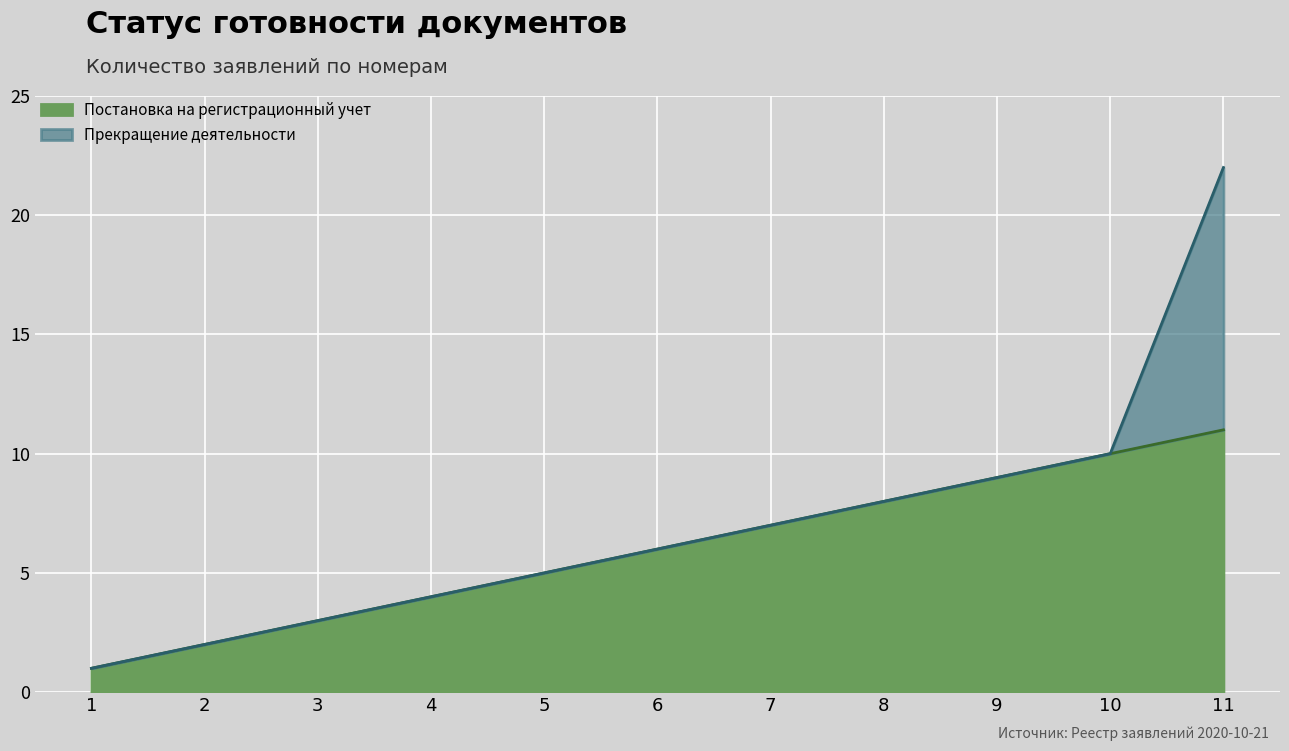

Which has a higher value, 4 or 7?

7